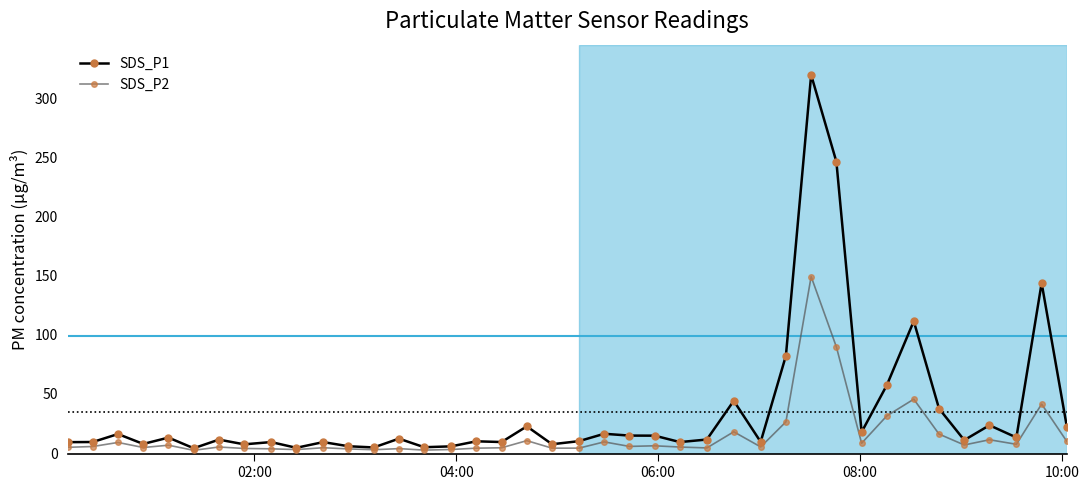

What is the sum of all SDS_P2 values?

591.7